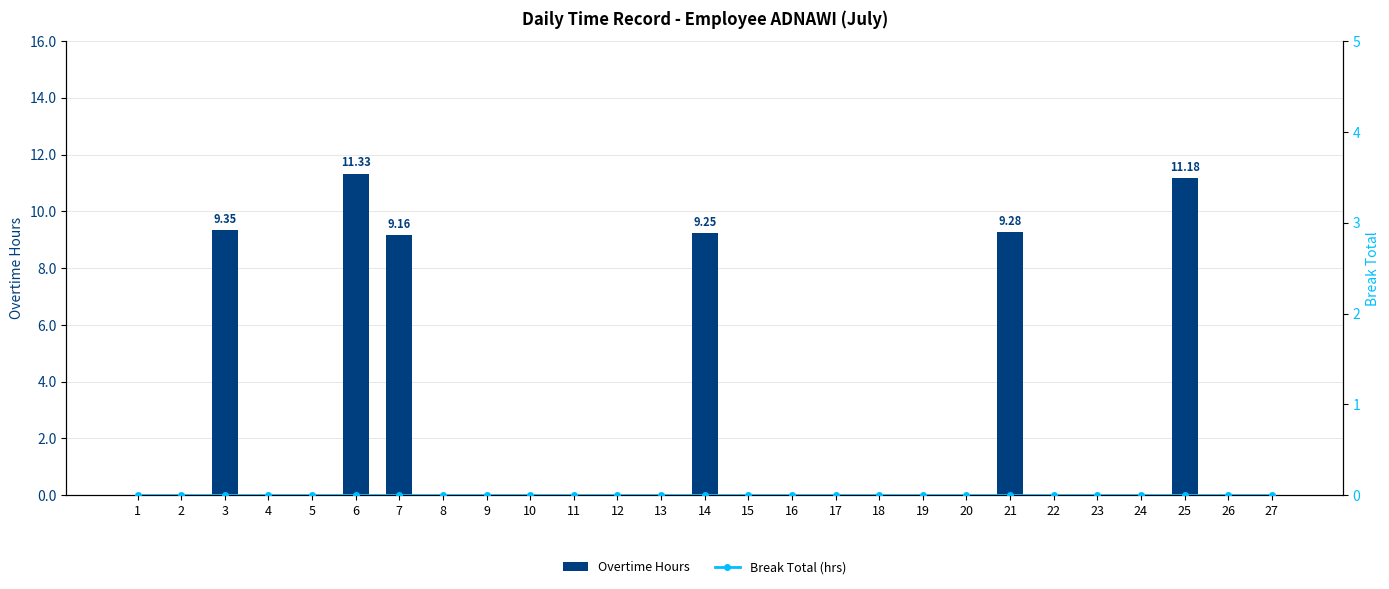

At 6, list the series in order from smallest to largest.

Break Total (hrs), Overtime Hours